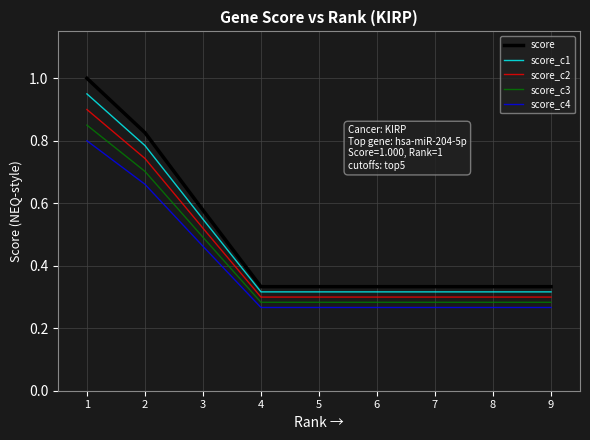

What is the average value of the score_c2 series?

0.4